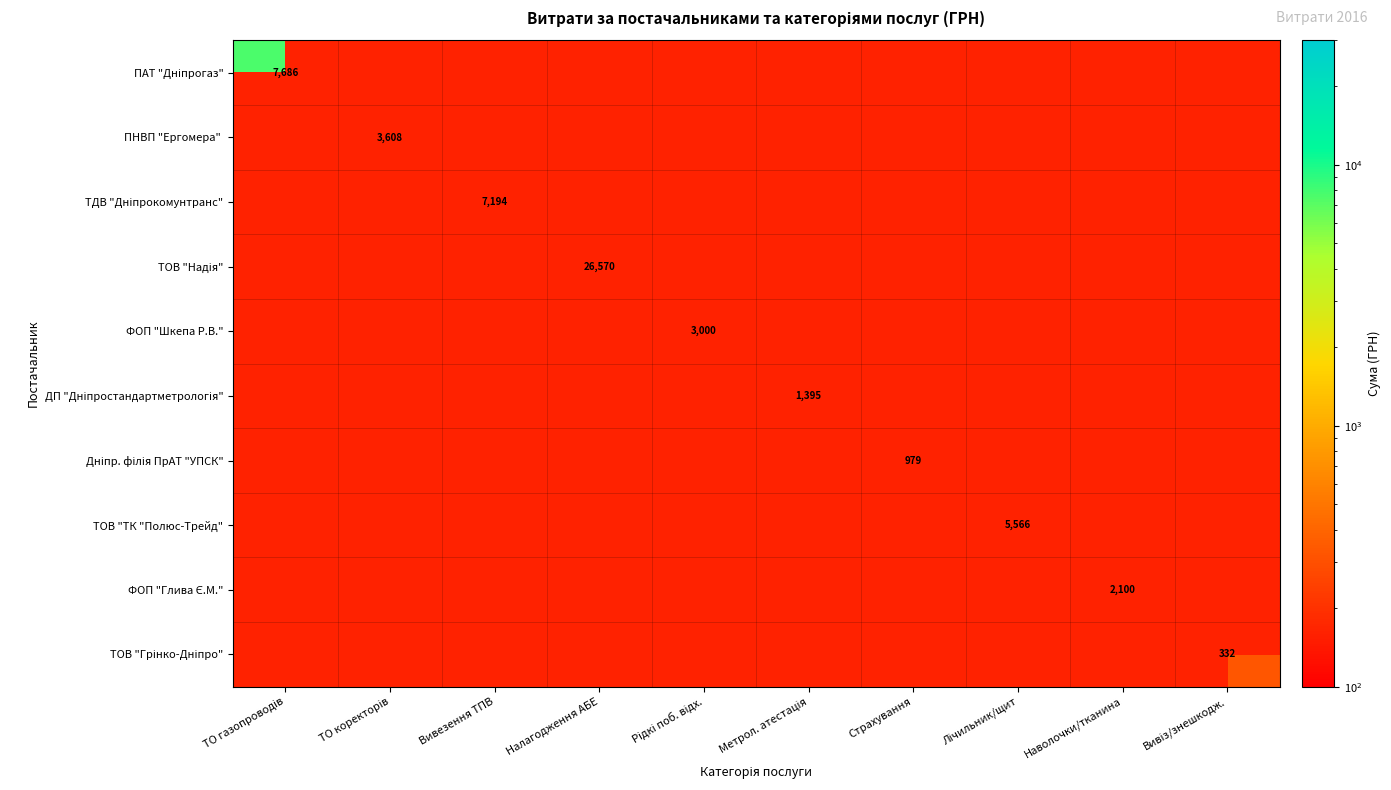

What is the greatest value displayed?

26570.3